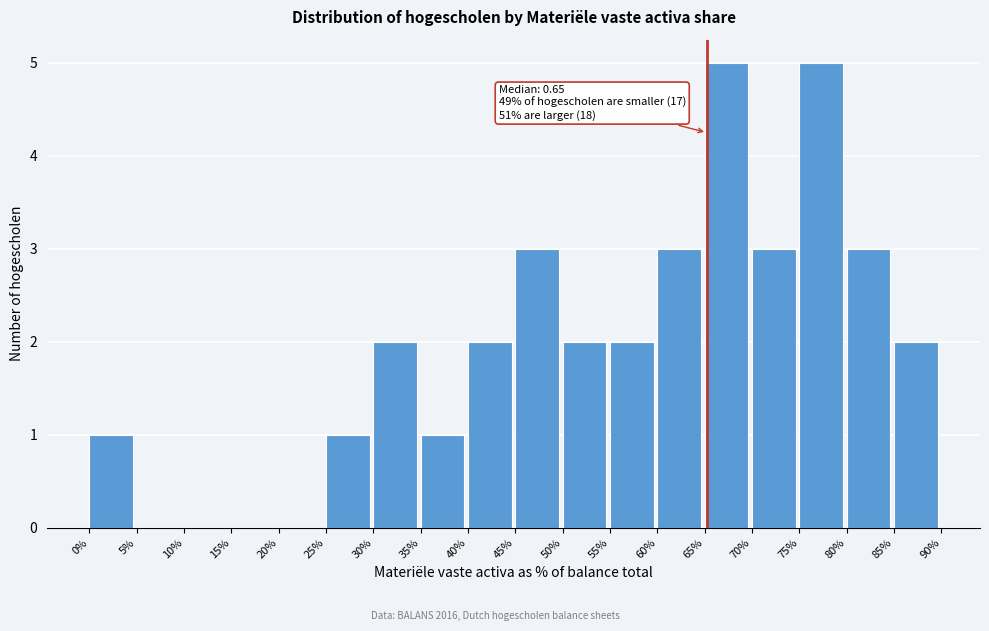

Reading right to left, transcribe all the data shown in this chart.

85%=2	80%=3	75%=5	70%=3	65%=5	60%=3	55%=2	50%=2	45%=3	40%=2	35%=1	30%=2	25%=1	20%=0	15%=0	10%=0	5%=0	0%=1